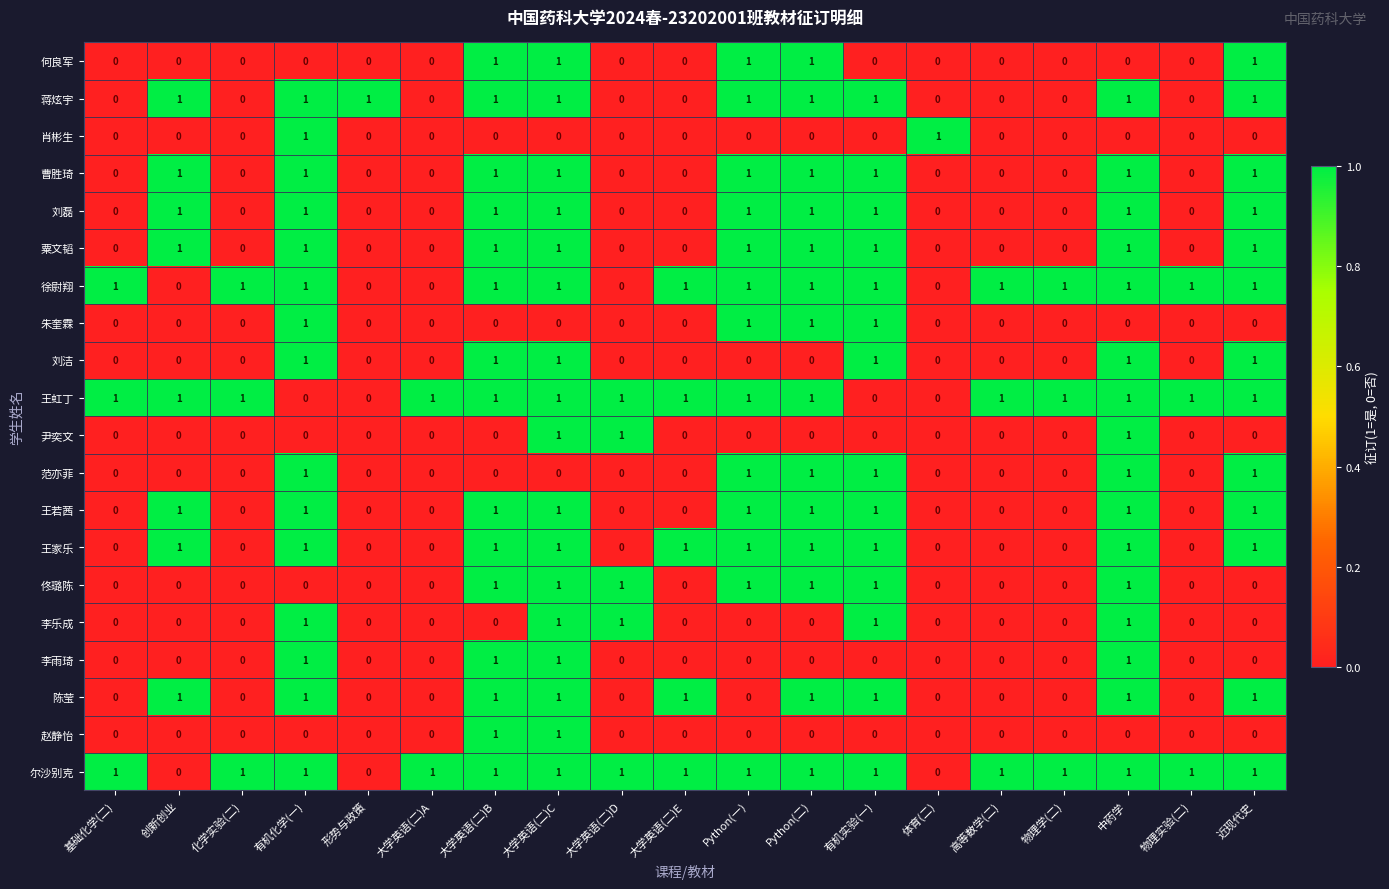

Is it true that 徐尉翔 equals 1 at 大学英语(二)B?

True